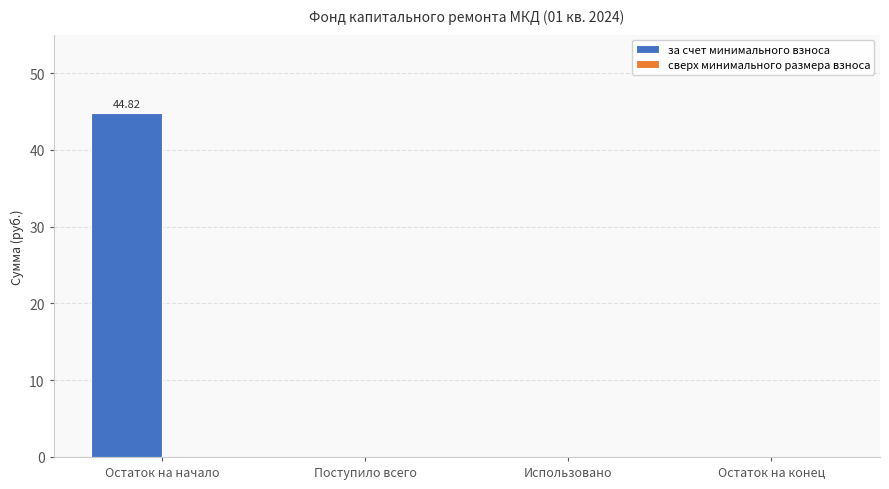

Which has a higher value, Использовано or Остаток на начало?

Остаток на начало